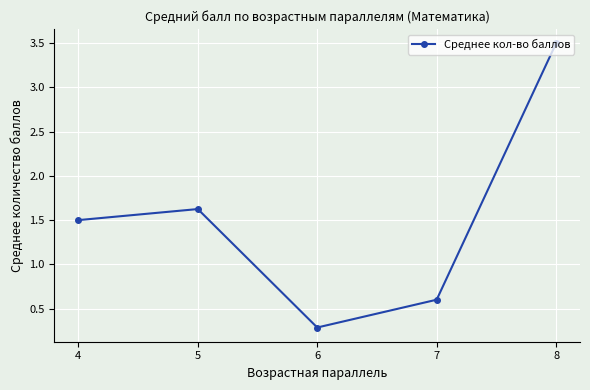

Reading left to right, extract all data points from this chart.

4=1.5	5=1.6	6=0.3	7=0.6	8=3.5